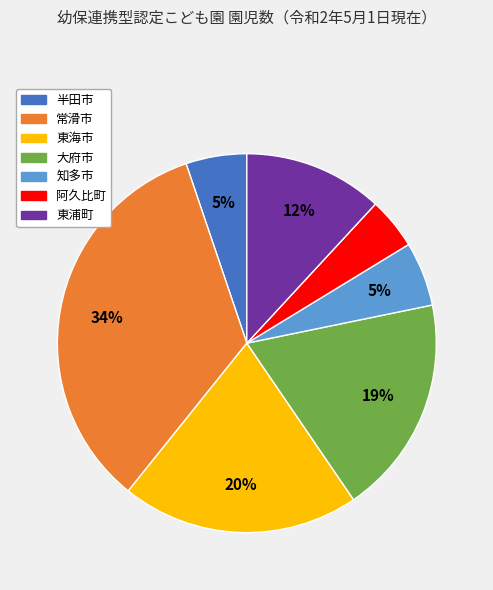

Combined, do 大府市 and 知多市 account for over 50%?

No